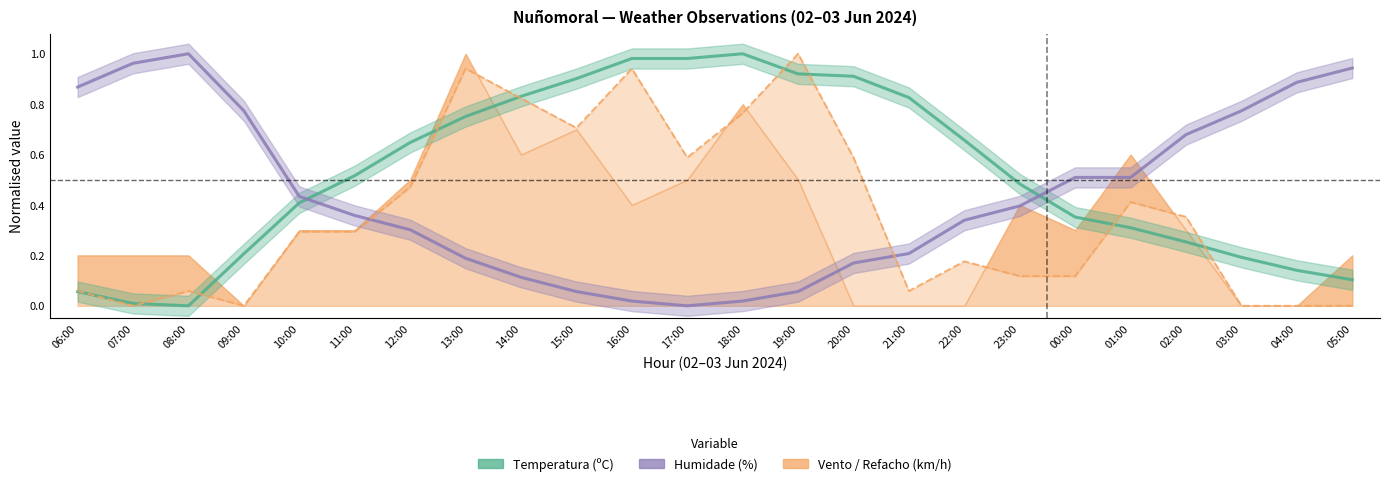

True or false: Humidade (%) has a value of 0.1 at 14:00.

True